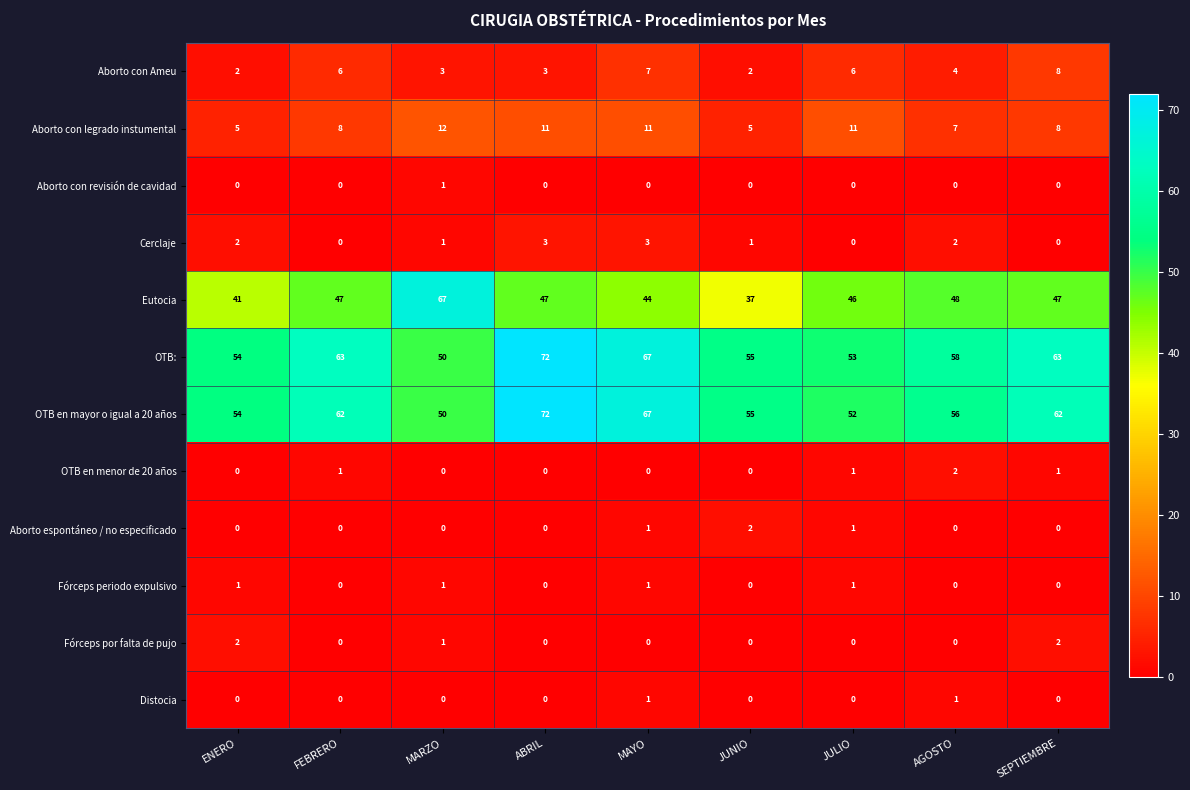

The OTB en menor de 20 años series shows 1 at SEPTIEMBRE. True or false?

True